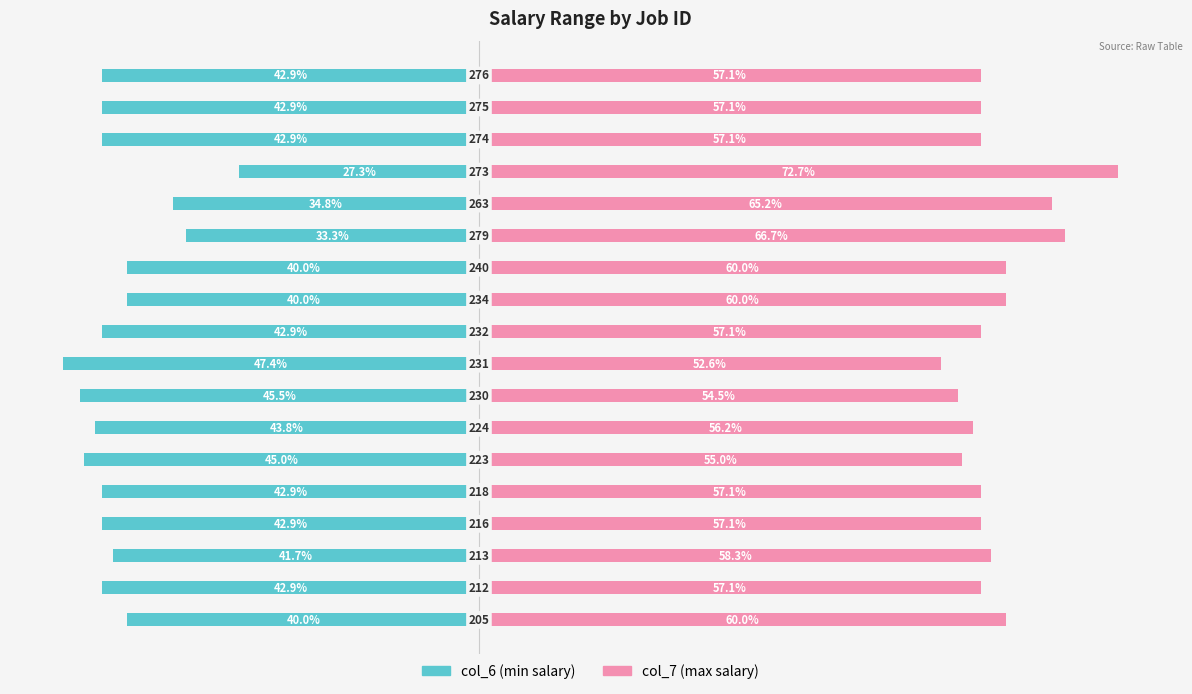

What are all the series names shown in the legend?

col_6 (min salary), col_7 (max salary)